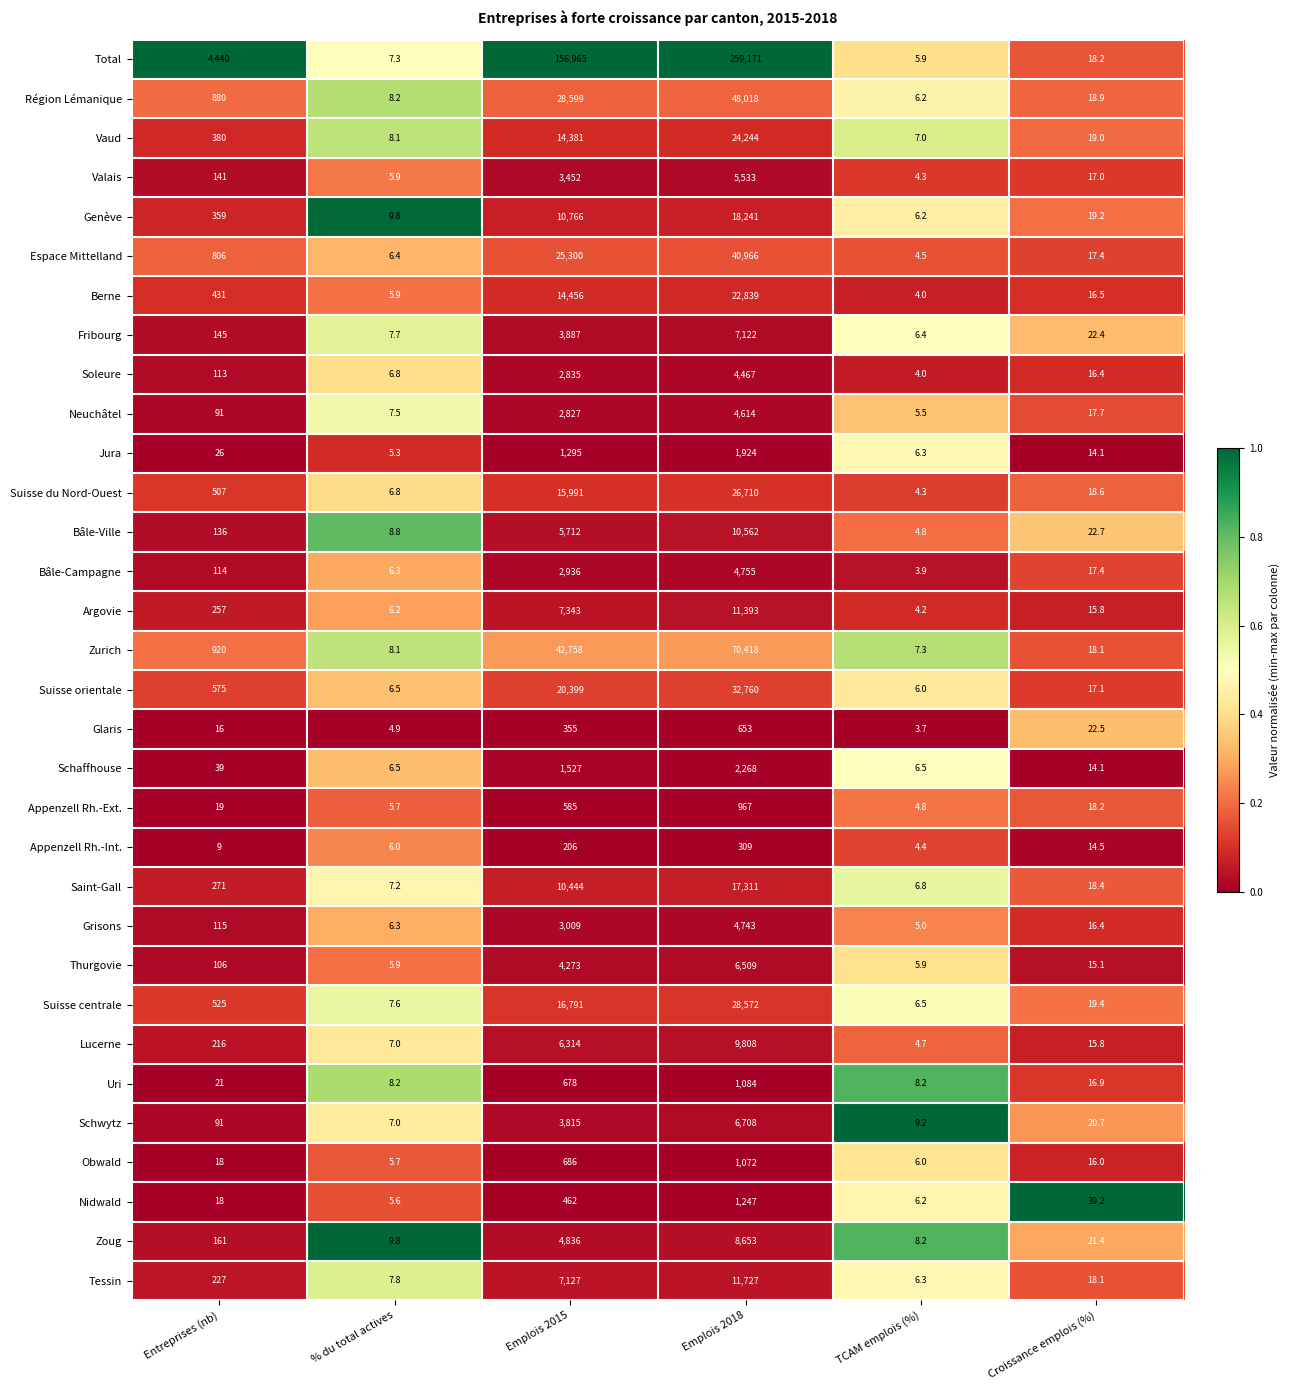

At which category does the chart reach its peak across all series?

Emplois 2018